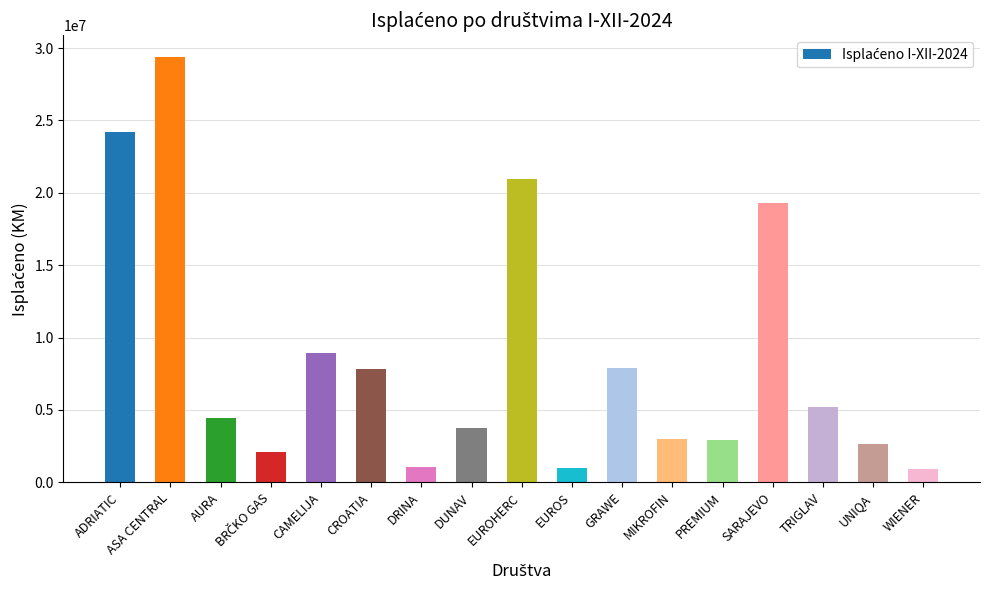

The chart shows a value of 13552748 at ASA CENTRAL. True or false?

False